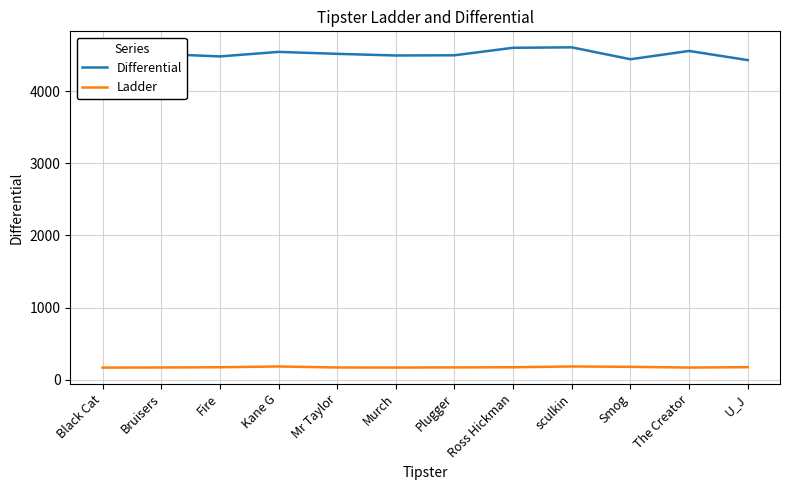

The Ladder series shows 91 at Murch. True or false?

False